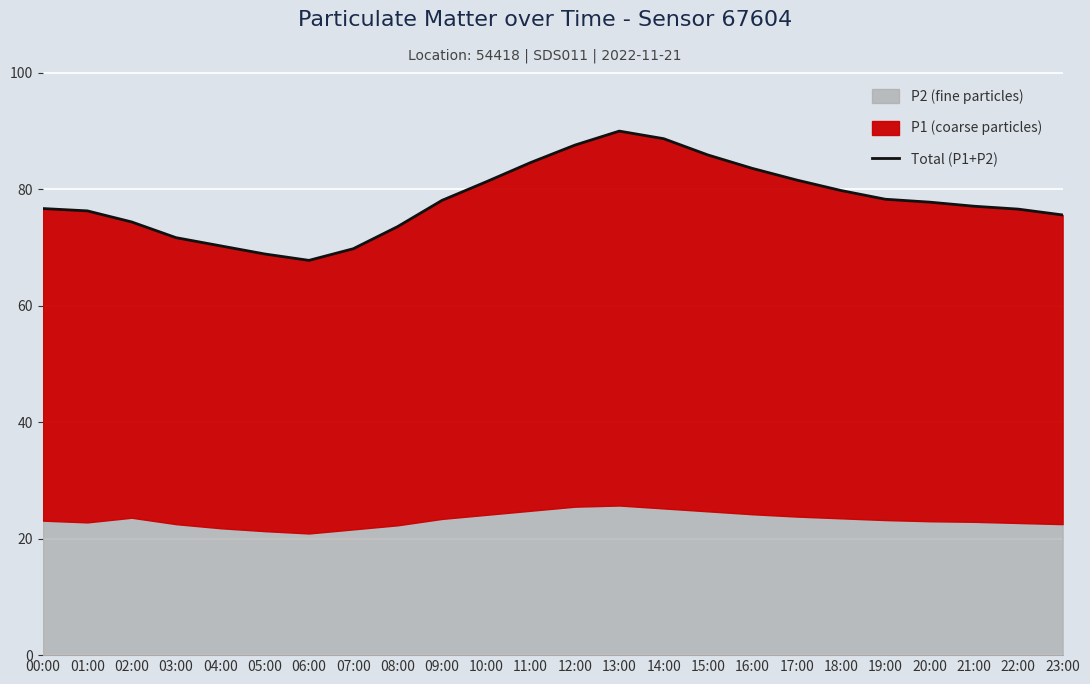

What is the maximum value shown in the chart?

90.0